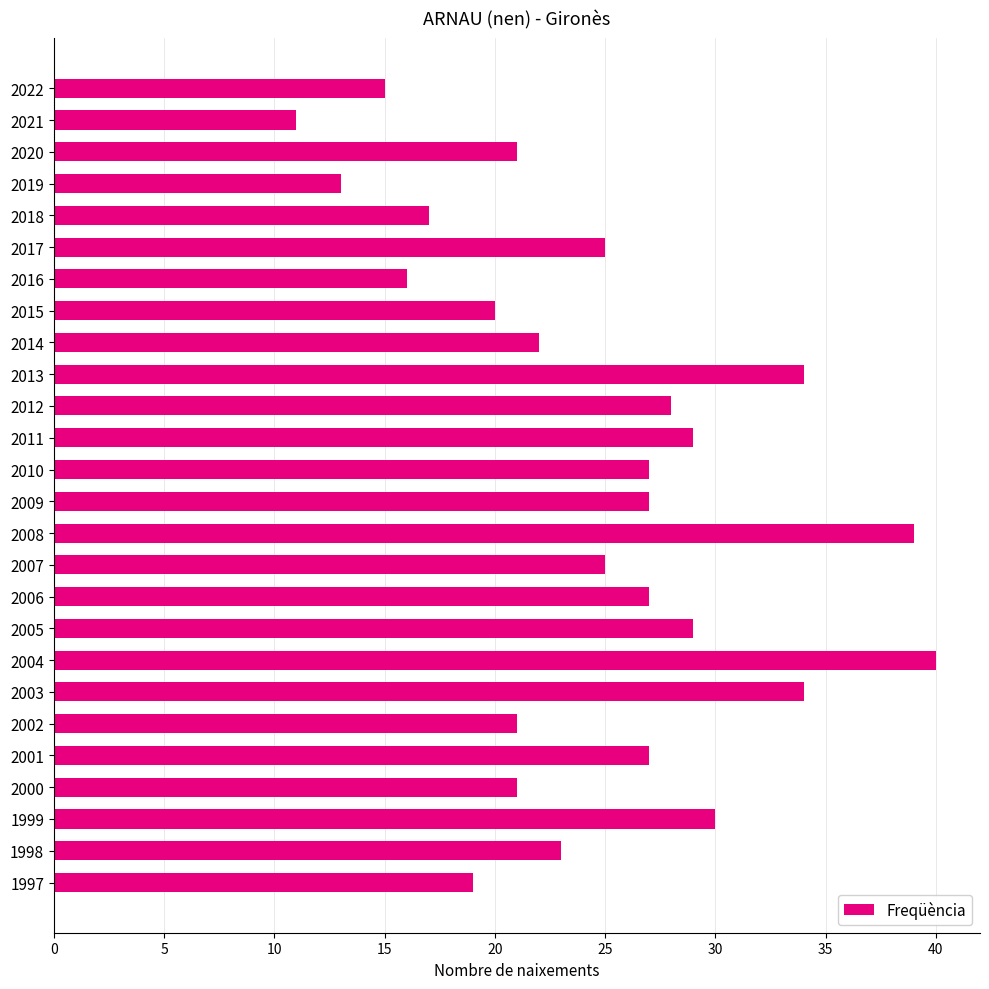

What is the value of the 1st bar from the top?

15